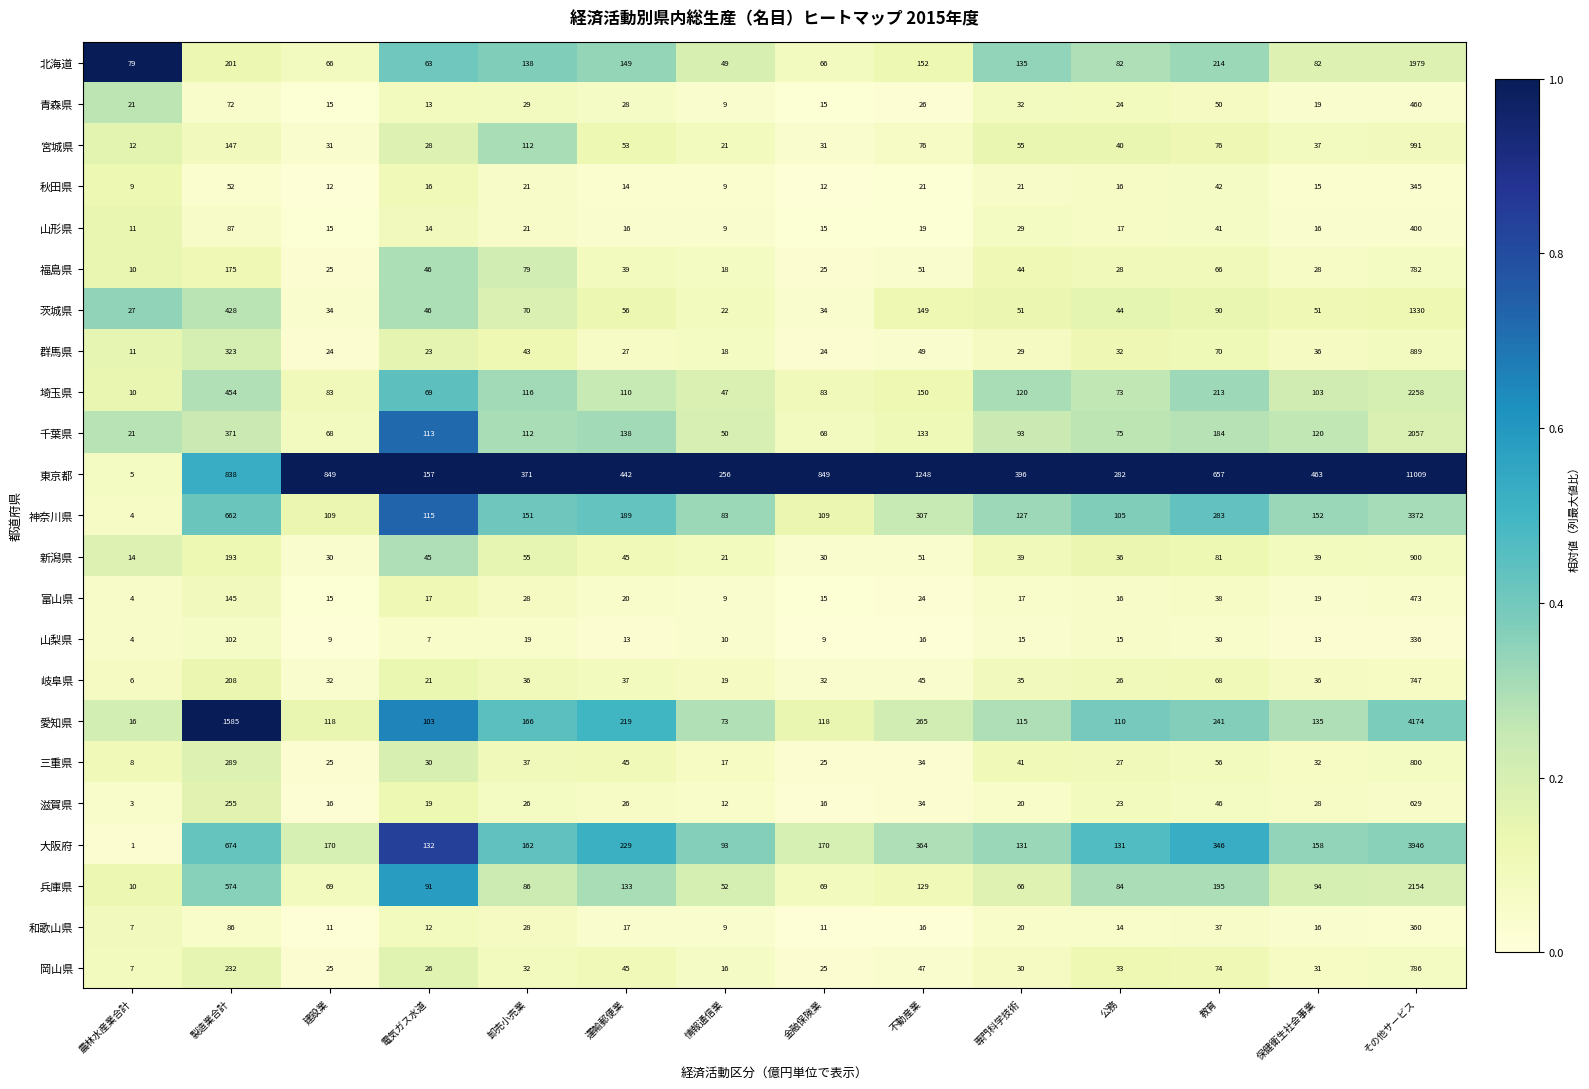

Is the value of 神奈川県 at 製造業合計 greater than the value of 兵庫県 at 情報通信業?

Yes